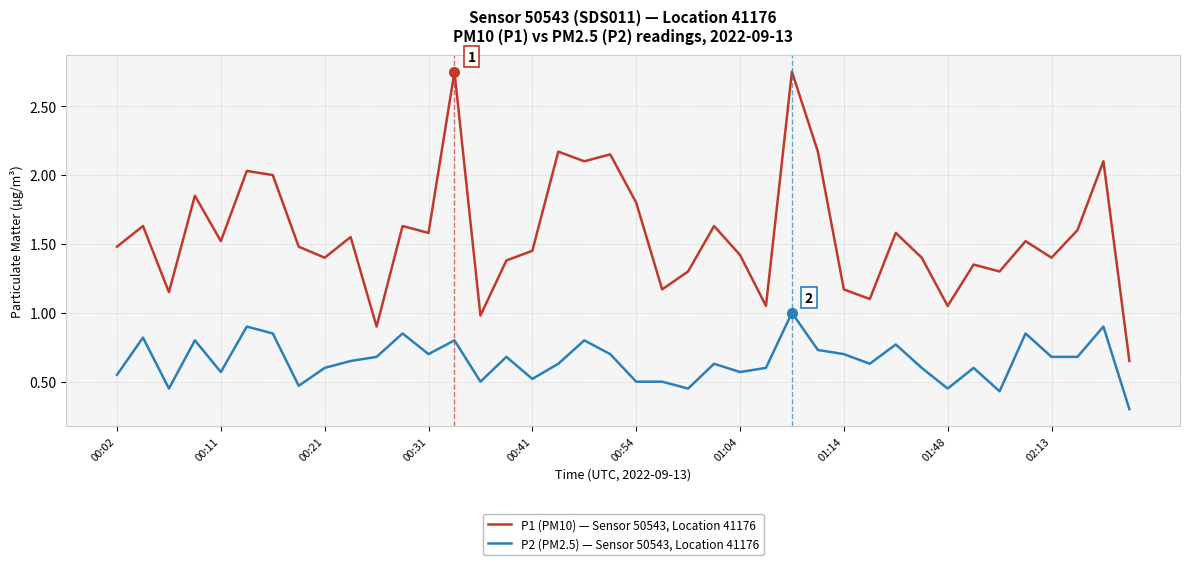

True or false: P2 (PM2.5) — Sensor 50543, Location 41176 and P1 (PM10) — Sensor 50543, Location 41176 intersect in this chart.

False